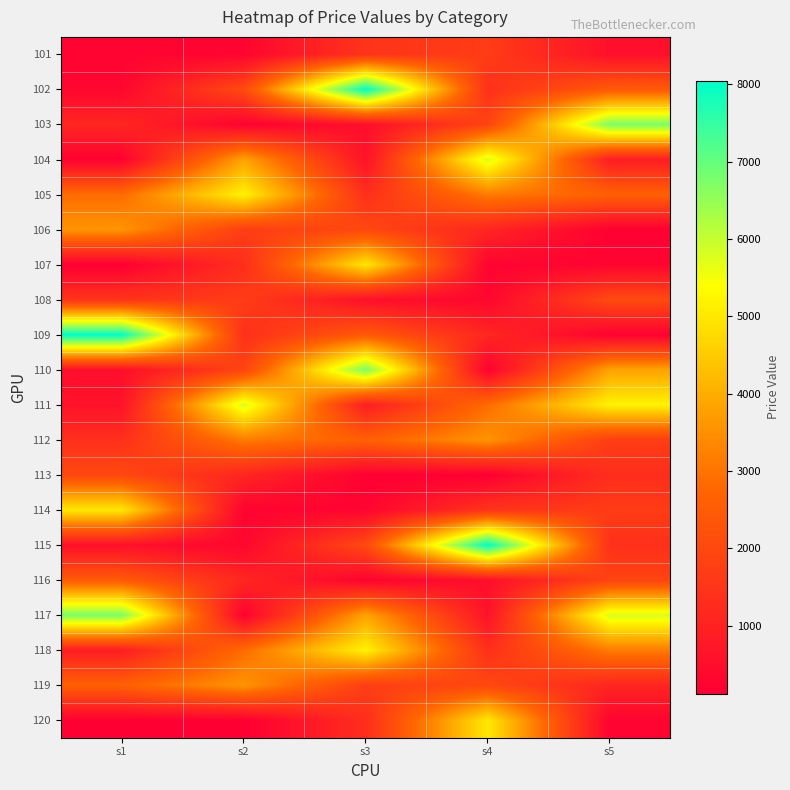

What is the maximum value shown in the chart?

8045